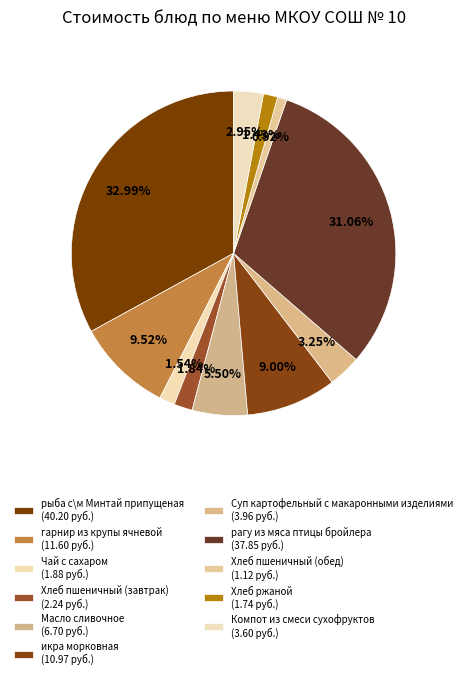

To the nearest percent, what is the difference between the largest and smallest slice percentages?

32%